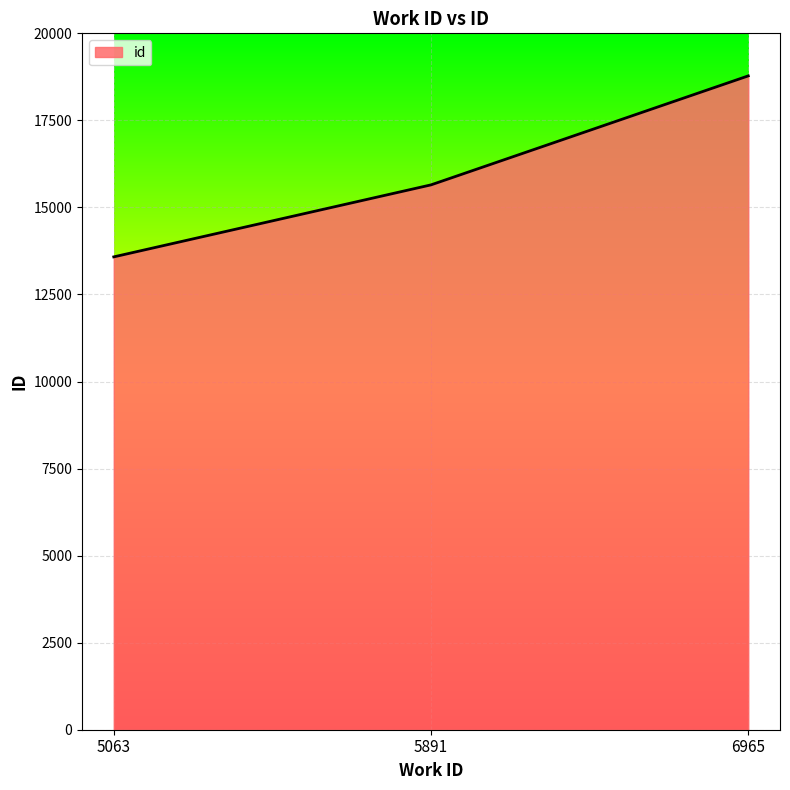

Where is the data nearest to the value 16179?

5891